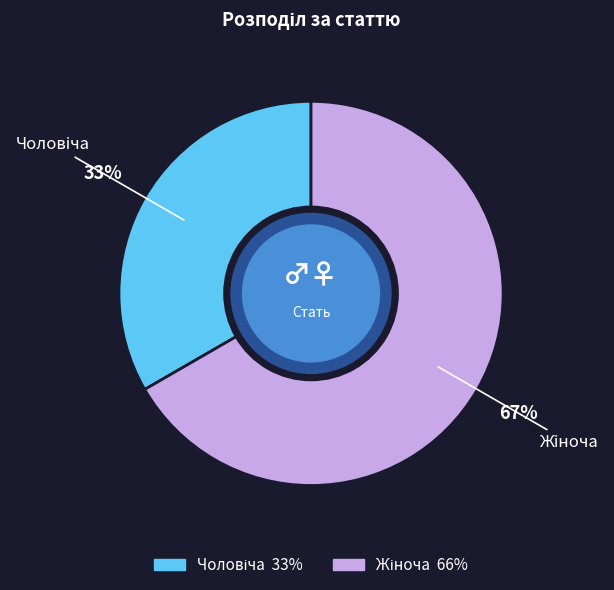

To the nearest percent, what is the average slice percentage?

50%